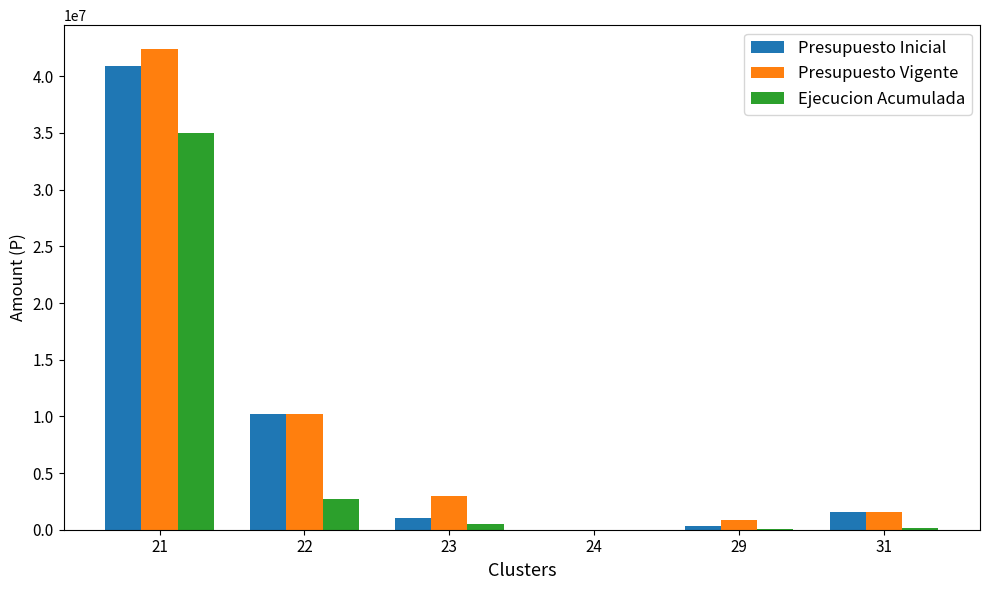

Which series has the widest spread of values?

Presupuesto Vigente